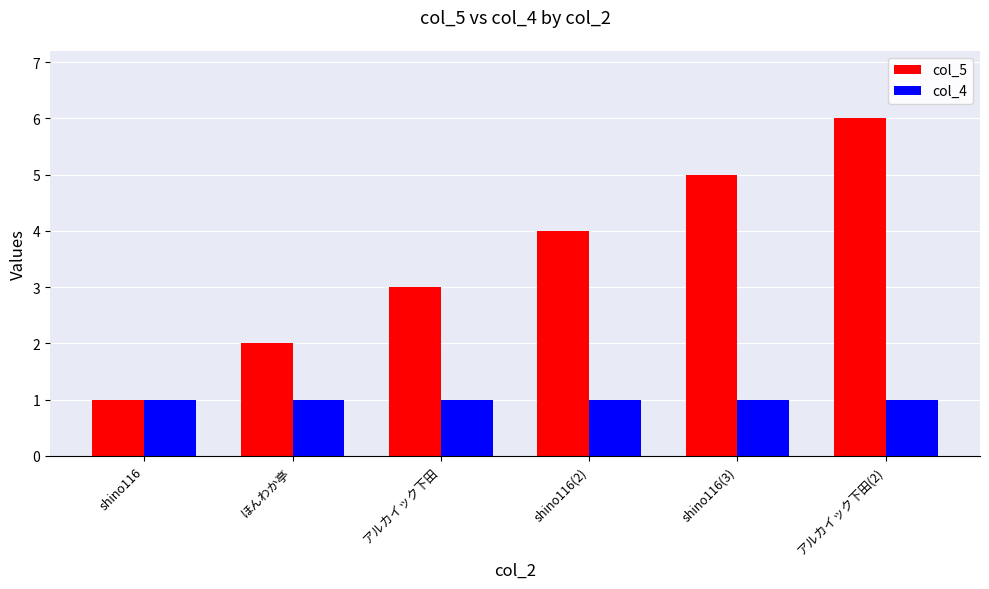

Reading left to right, transcribe all the data shown in this chart.

col_5: shino116=1	ほんわか亭=2	アルカイック下田=3	shino116(2)=4	shino116(3)=5	アルカイック下田(2)=6
col_4: shino116=1	ほんわか亭=1	アルカイック下田=1	shino116(2)=1	shino116(3)=1	アルカイック下田(2)=1